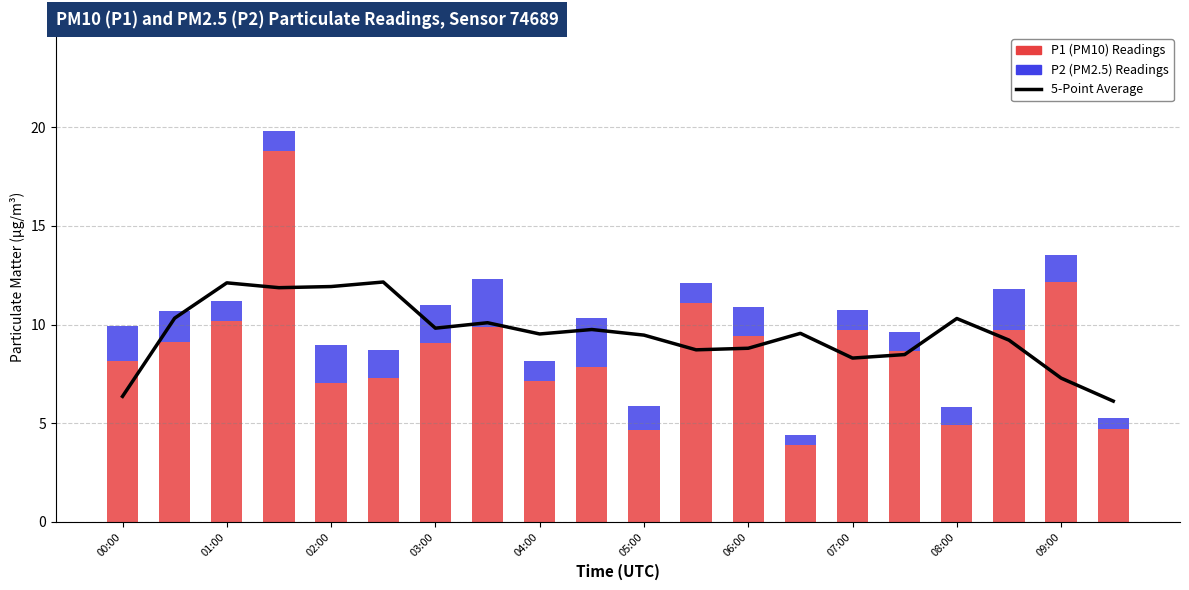

What is the difference between the P2 (PM2.5) Readings values at 01:00 and 05:00?

0.2